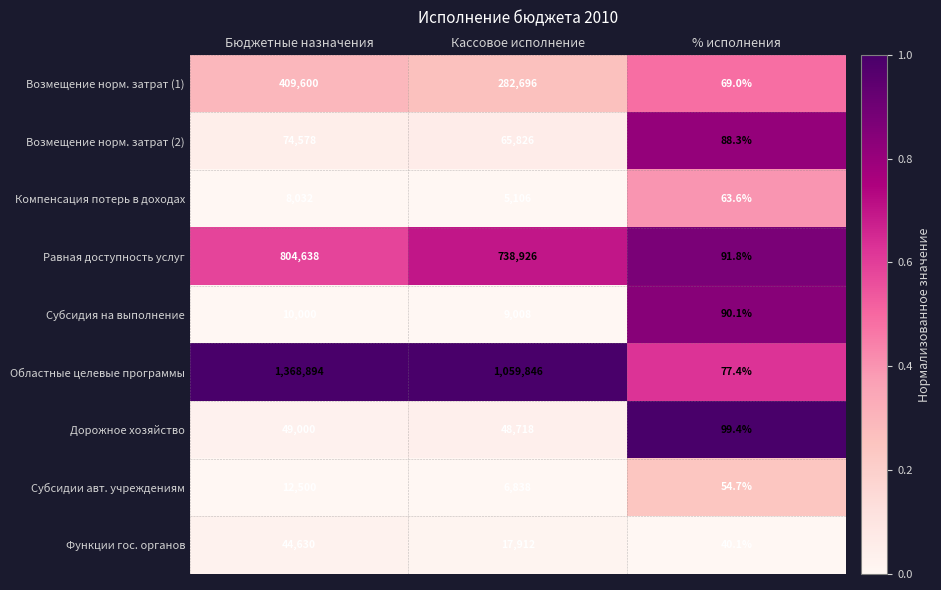

At % исполнения, list the series in order from largest to smallest.

Дорожное хозяйство, Равная доступность услуг, Субсидия на выполнение, Возмещение норм. затрат (2), Областные целевые программы, Возмещение норм. затрат (1), Компенсация потерь в доходах, Субсидии авт. учреждениям, Функции гос. органов